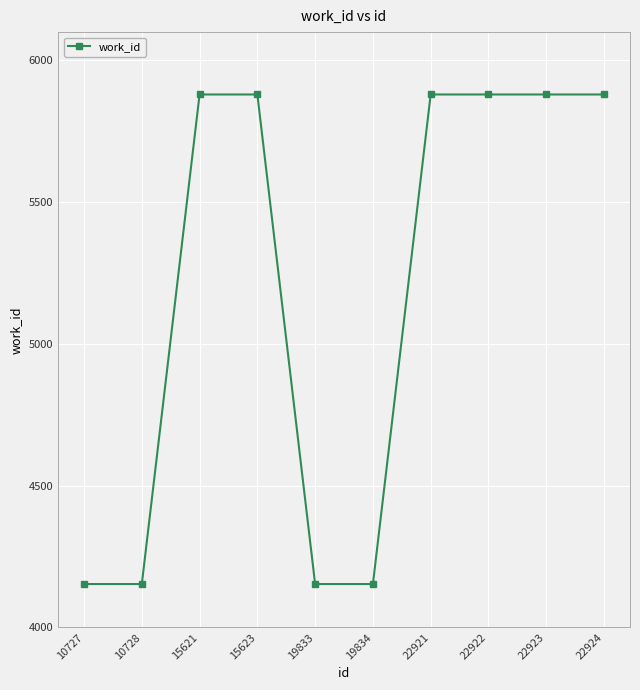

What is the value of the 9th point from the left?

5880